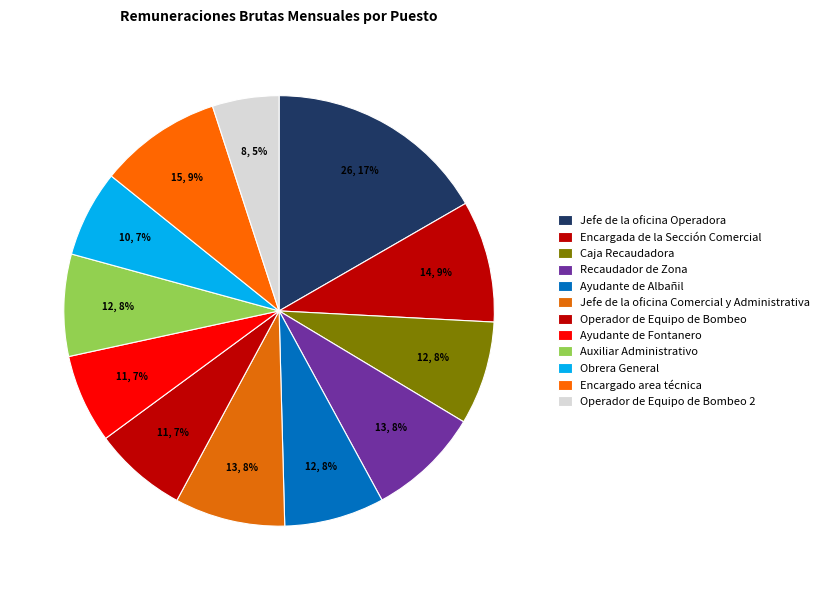

How much of the chart is everything except Operador de Equipo de Bombeo 2?

95.0%